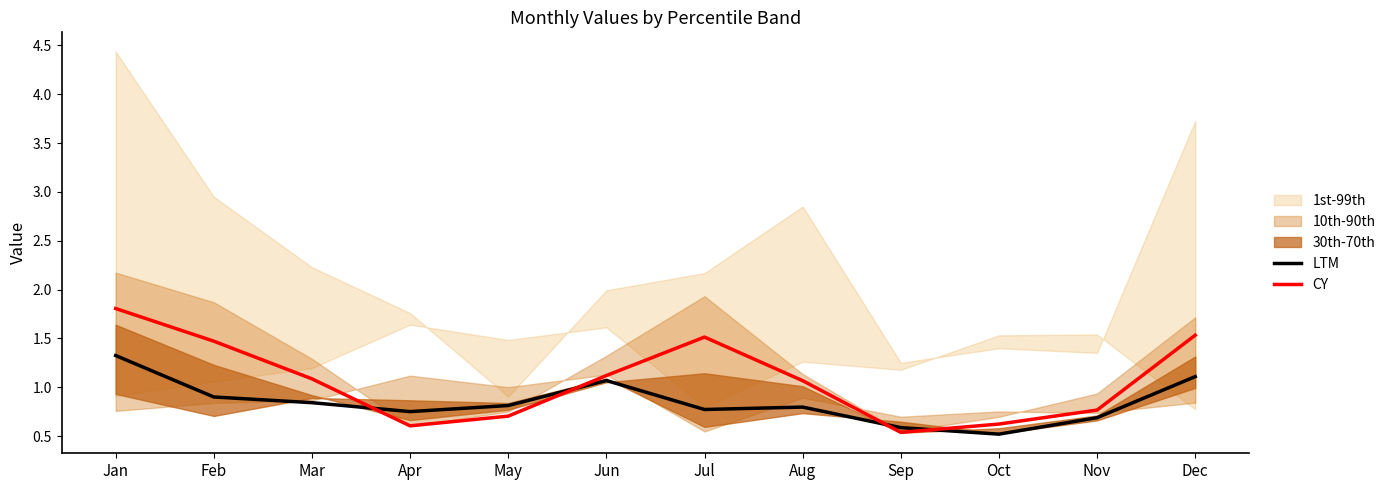

What is the spread (max minus min) of values at Jul?

0.7